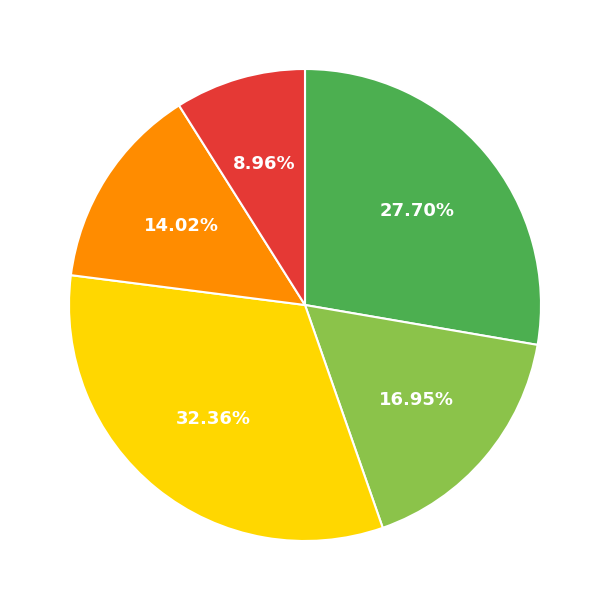

To the nearest percent, what is the average slice percentage?

20%